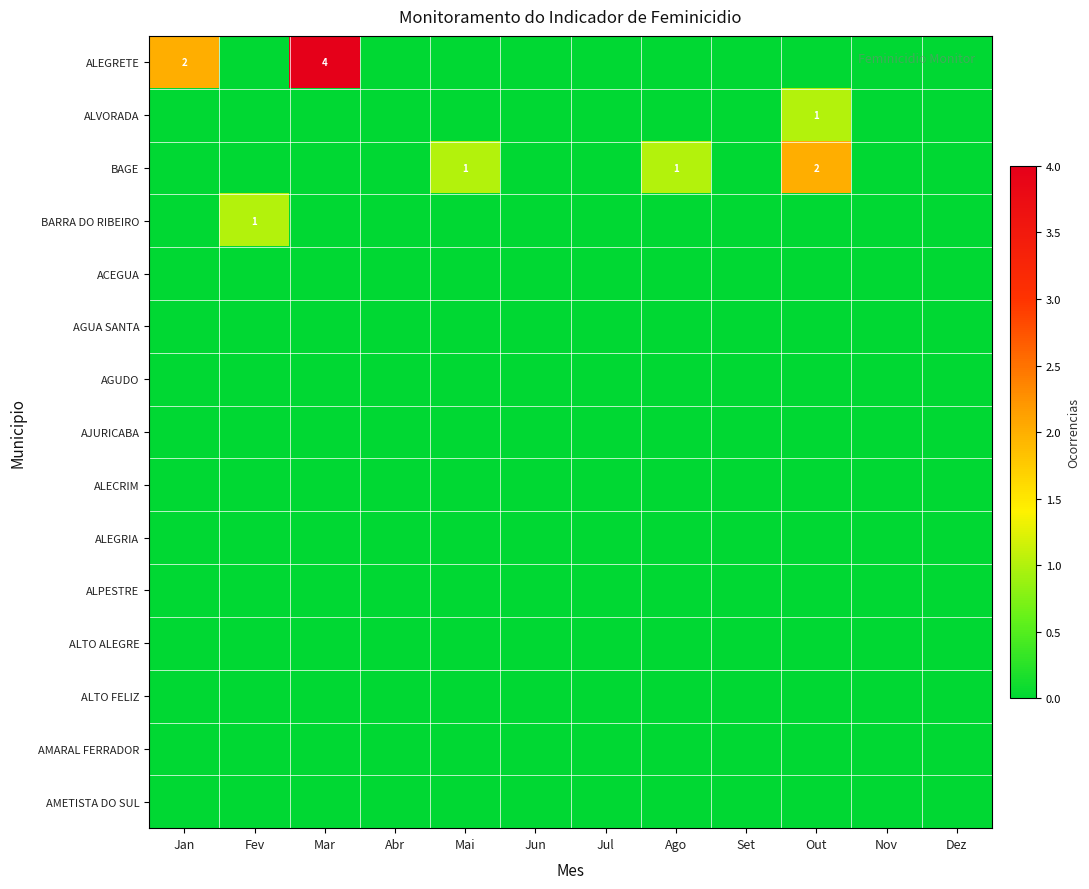

True or false: BAGE has a value of 2 at Out.

True